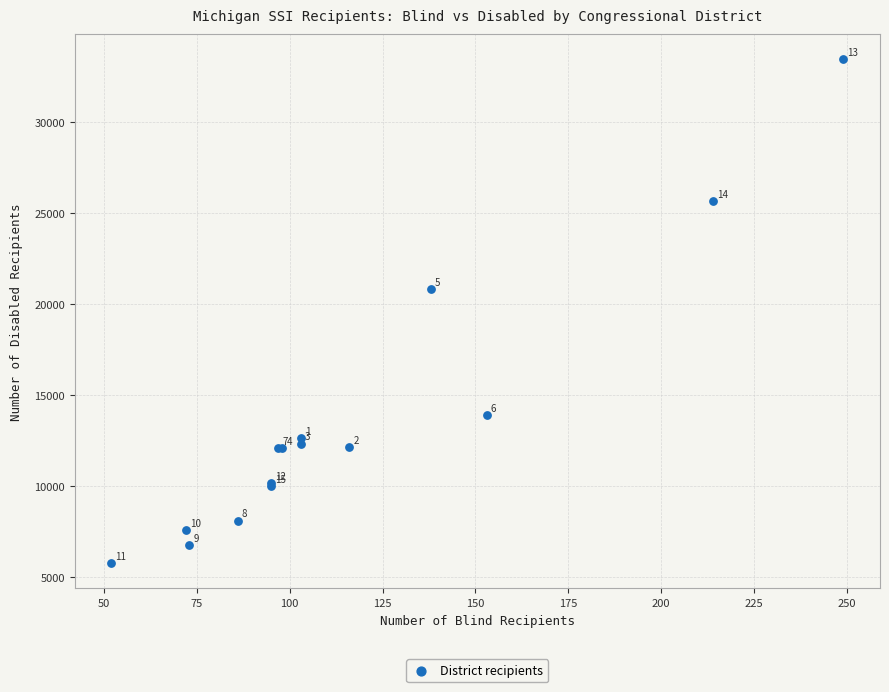

What Y value in the scatter plot is closest to 19606?

20836